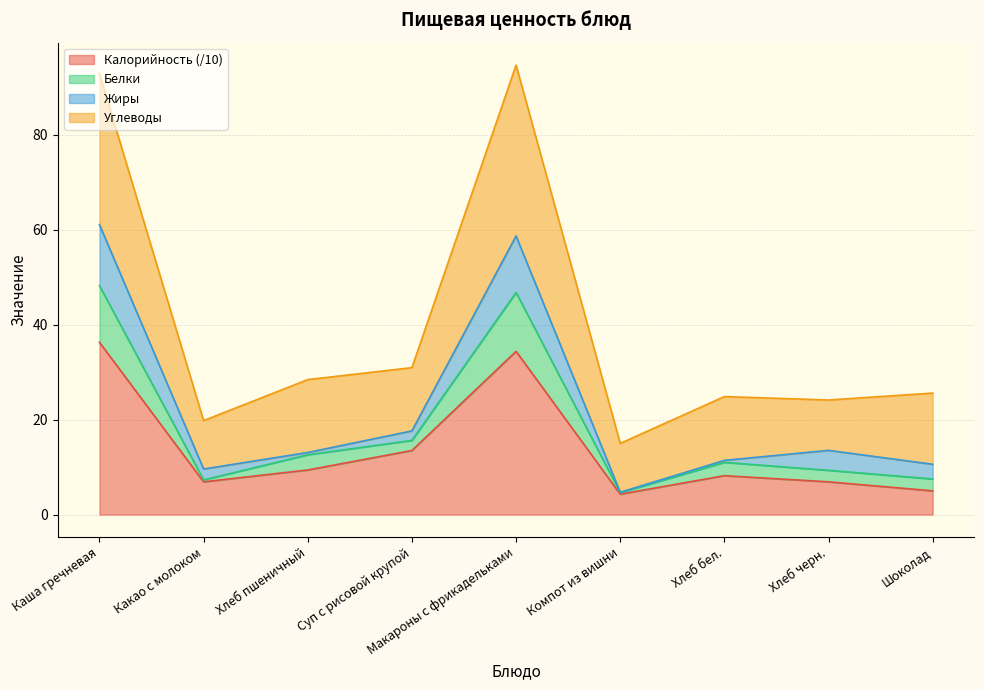

Is it true that Калорийность equals 8.2 at Хлеб бел.?

True